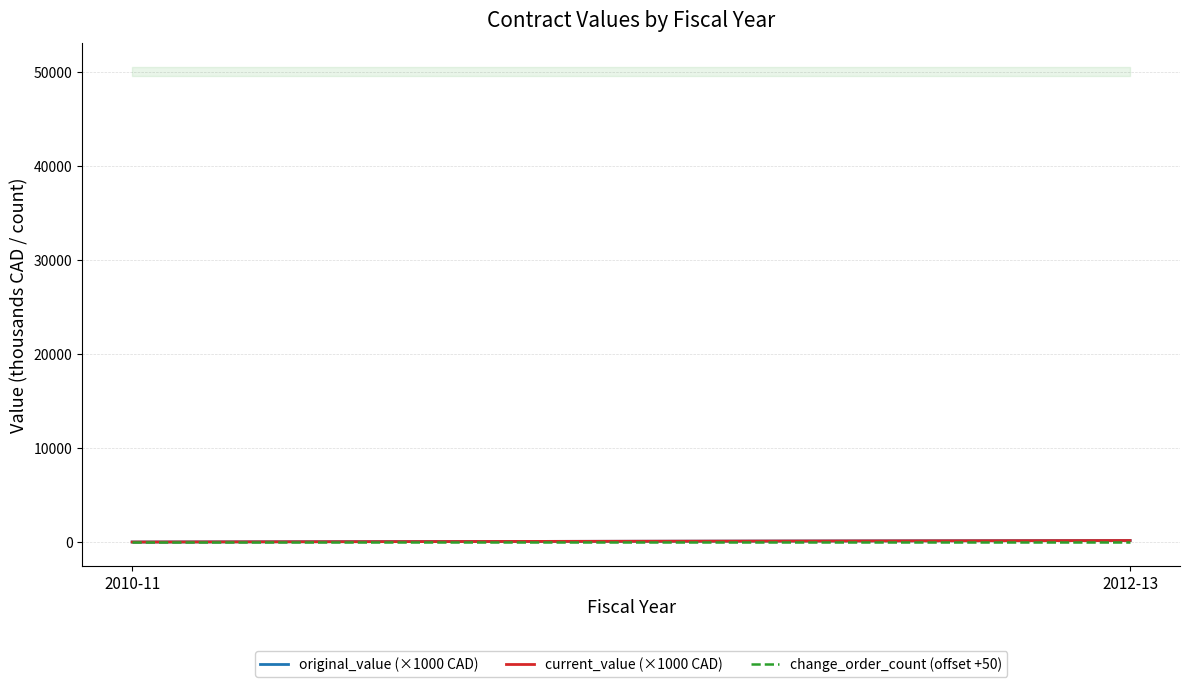

Rank the series by their maximum value, from highest to lowest.

original_value (×1000 CAD), current_value (×1000 CAD), change_order_count (offset +50)